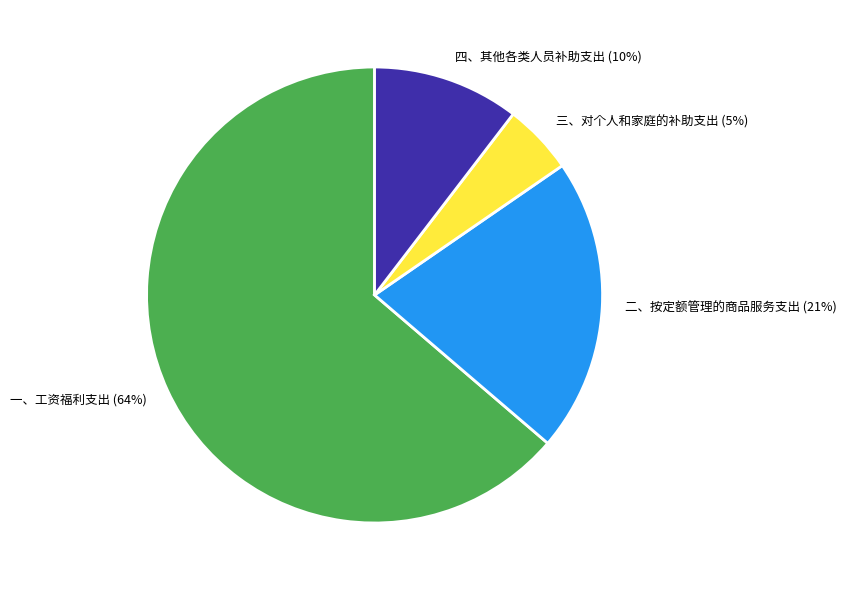

Count the number of slices in the pie.

4